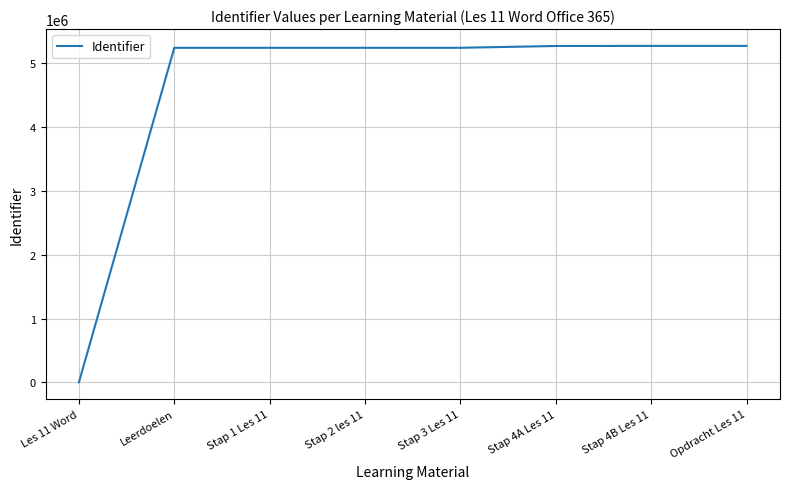

Does the chart display data point markers on the line(s)?

No